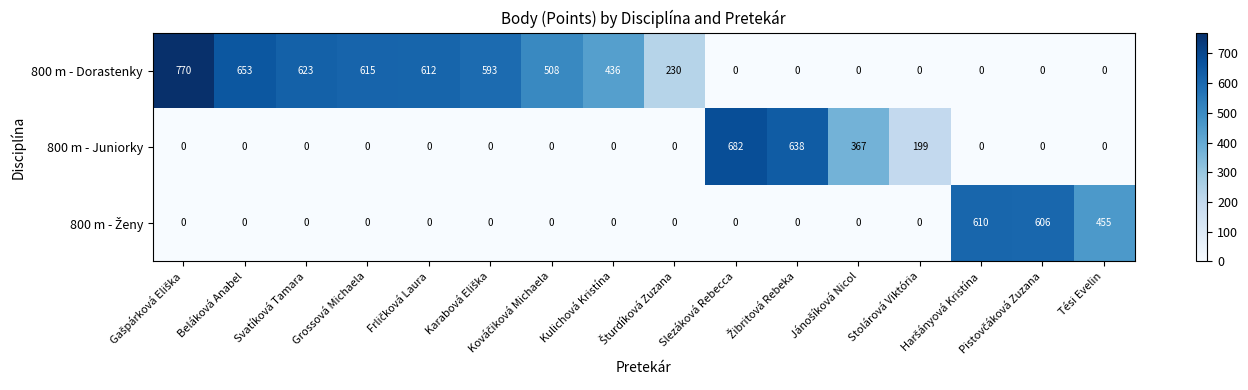

Which series has the widest spread of values?

800 m - Dorastenky